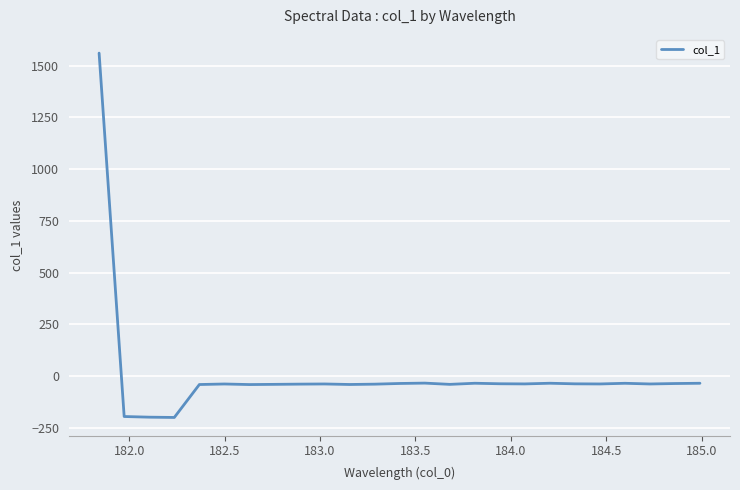

What is the greatest value displayed?

1560.4